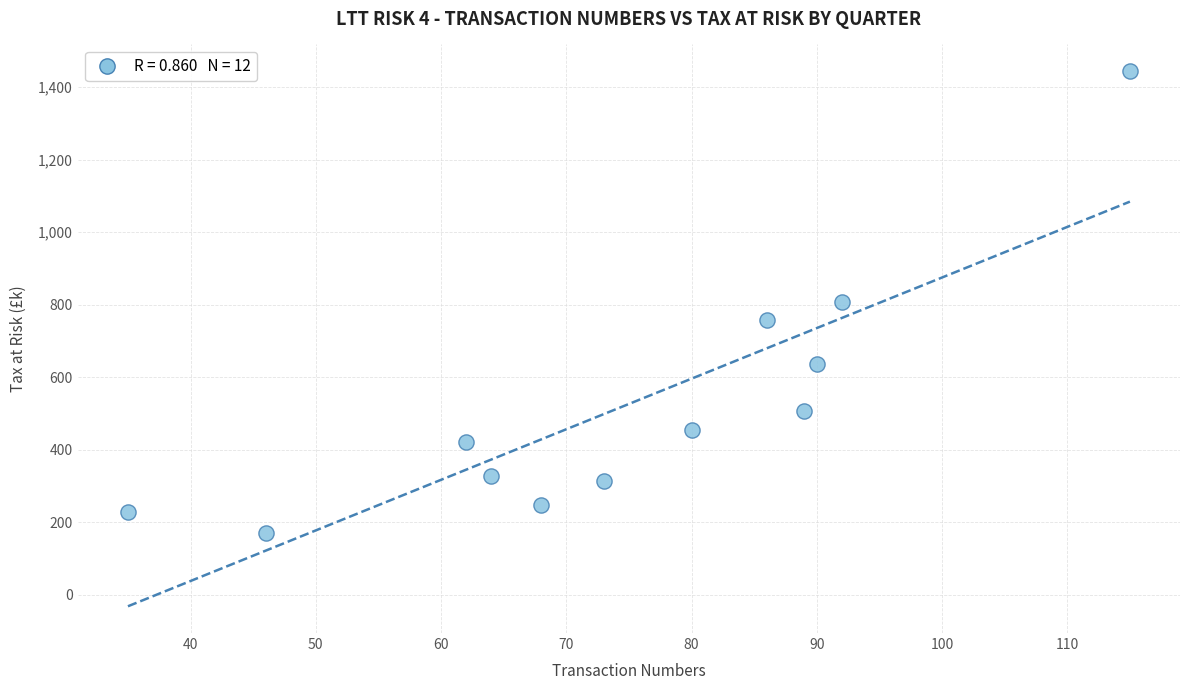

What is the range of X values (max minus min)?

80